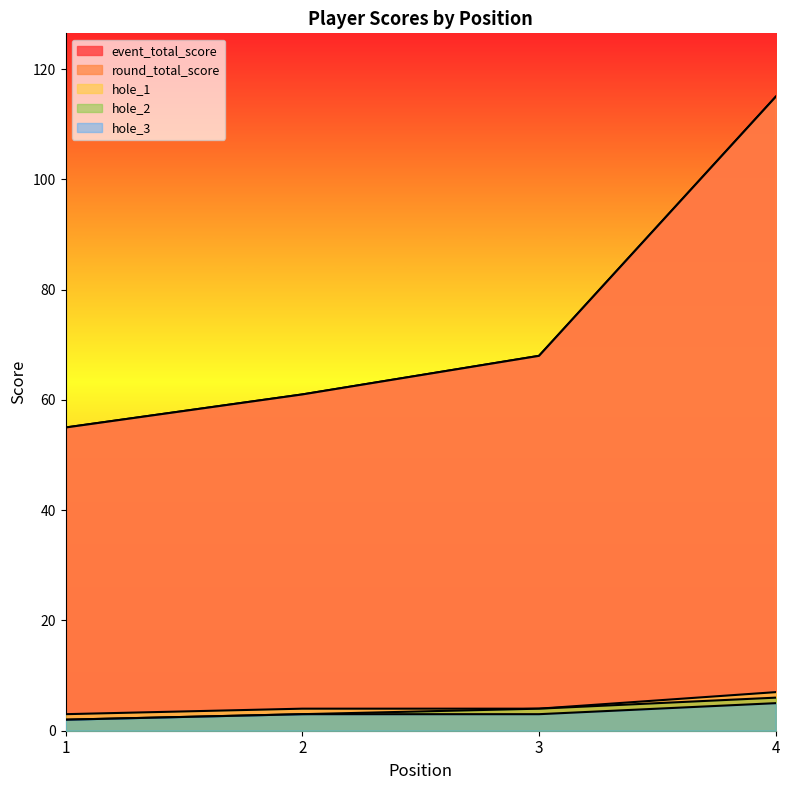

True or false: hole_1 has more than 2 interior local peaks.

False